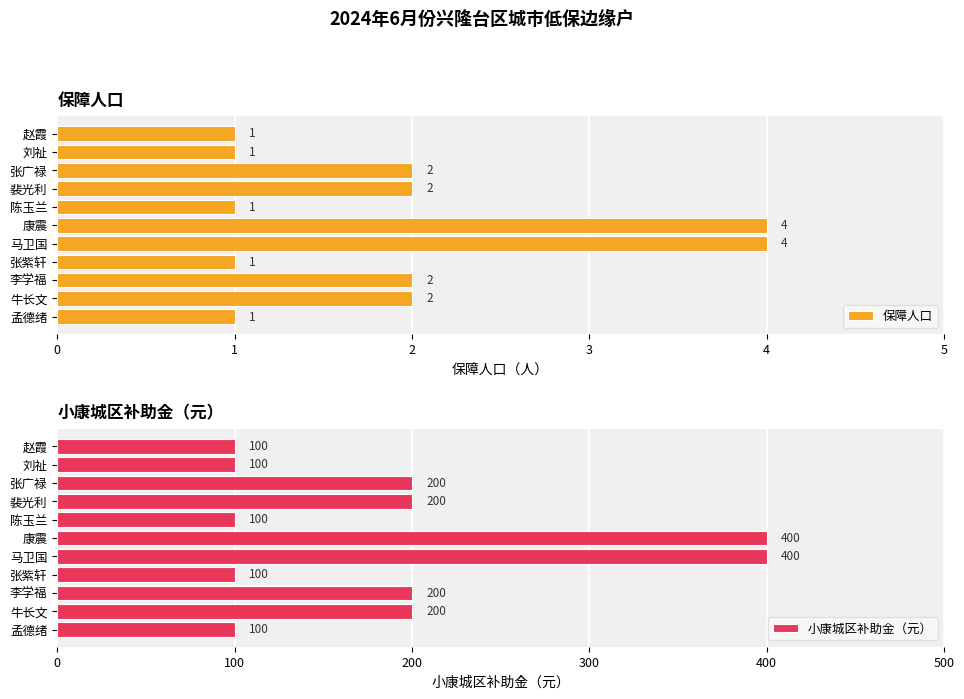

The 保障人口 series shows 1 at 张紫轩. True or false?

True